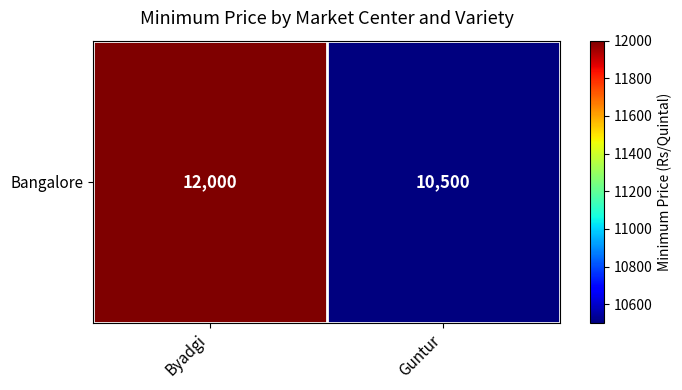

List the labels in order of value, largest first.

Byadgi, Guntur